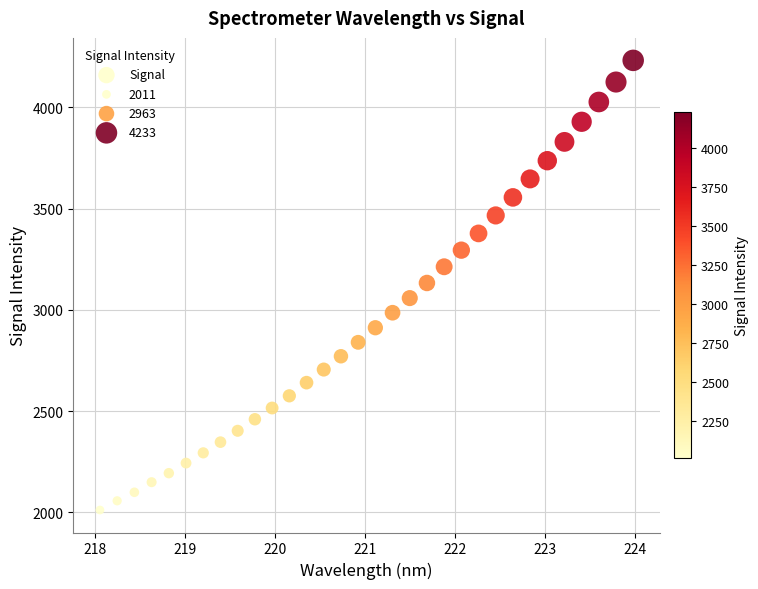

What is the range of Y values (max minus min)?

2221.9